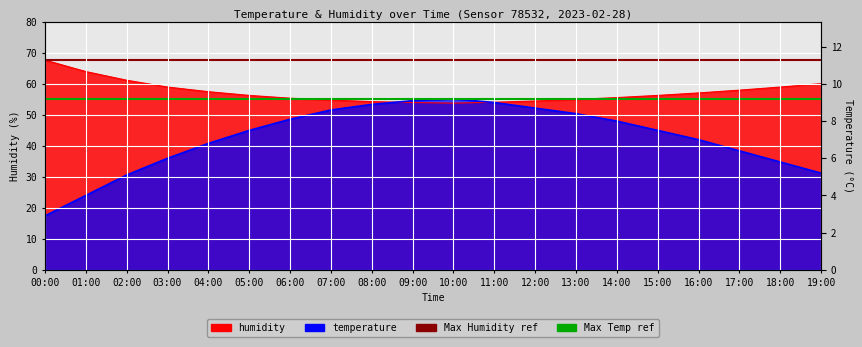

Which series has the largest total across all categories?

Max Humidity